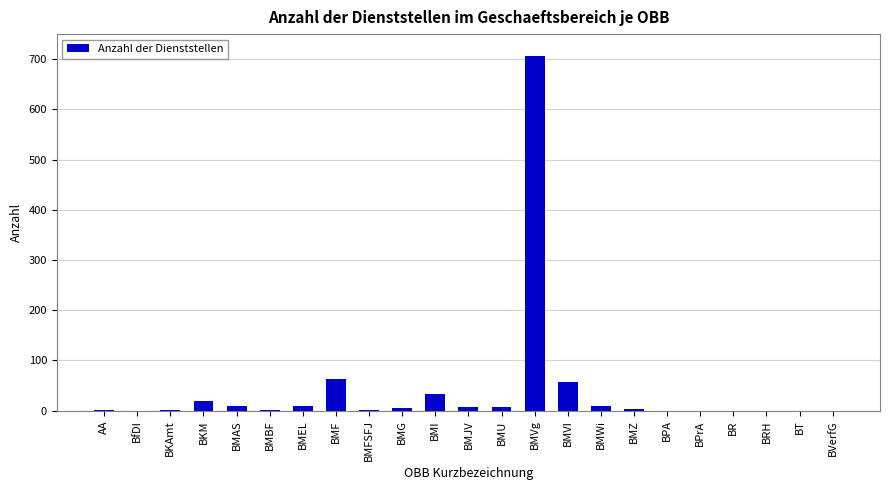

Is it true that the value at BMF is 63?

True